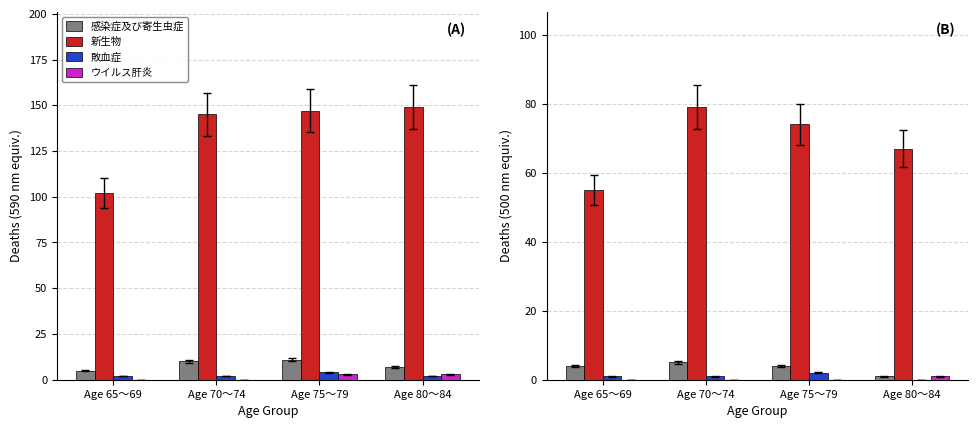

How many distinct data groups are displayed?

4